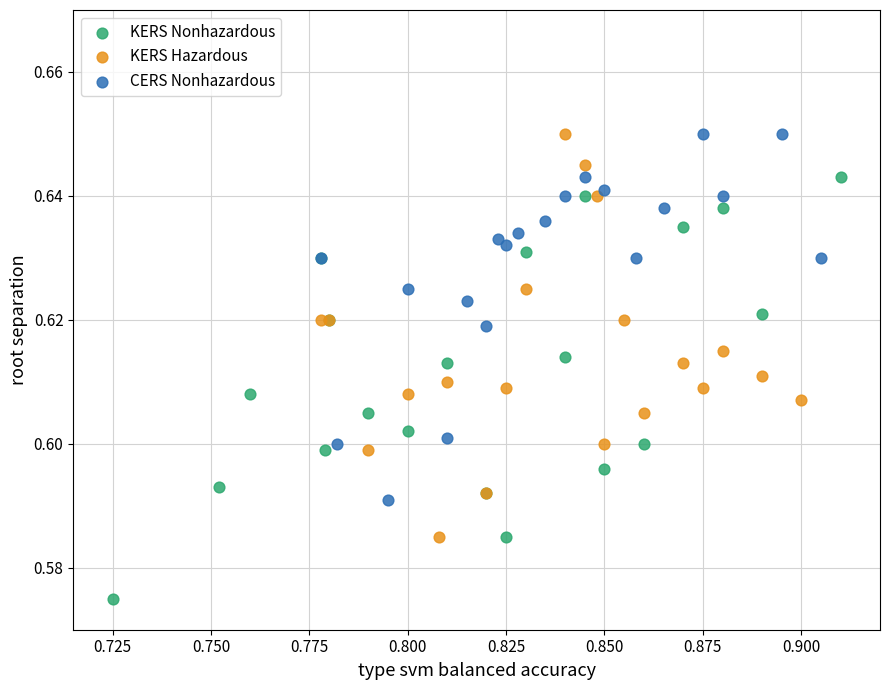

Which series has the widest spread of Y values?

KERS Nonhazardous